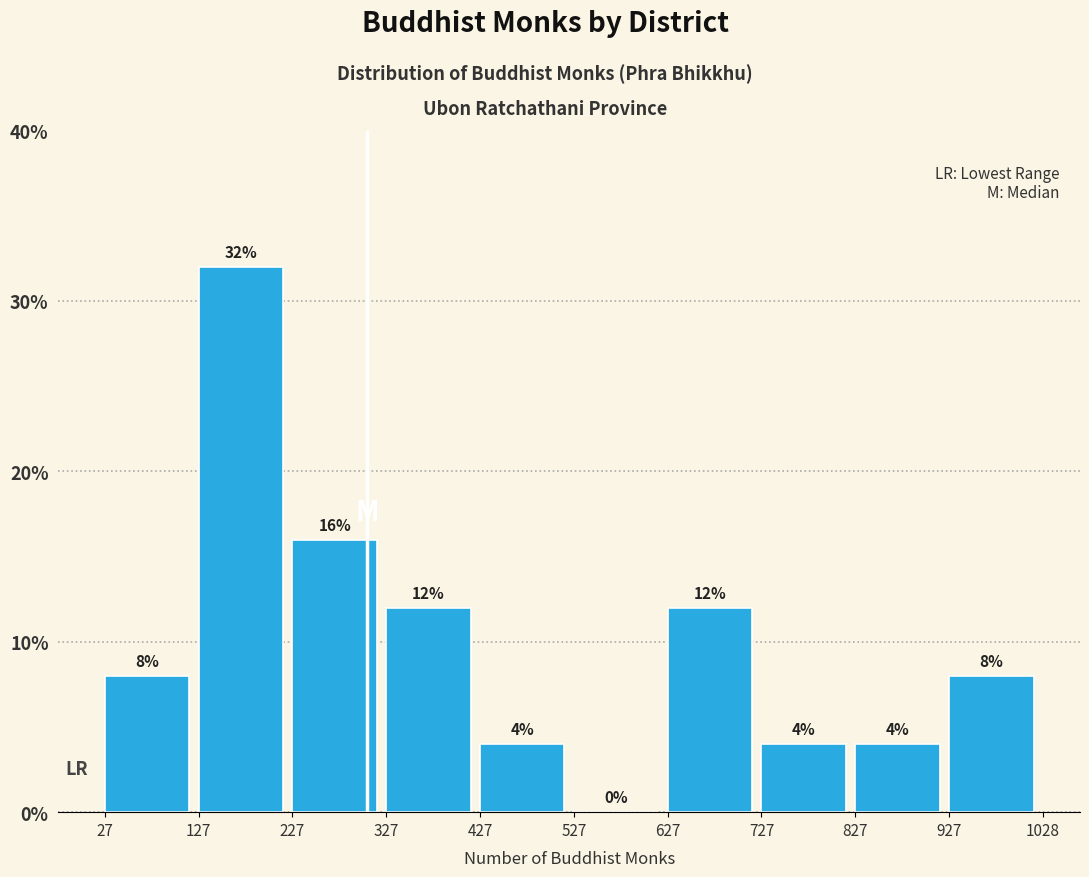

What is the height of the bar covering 127 to 227 on the x-axis?

32